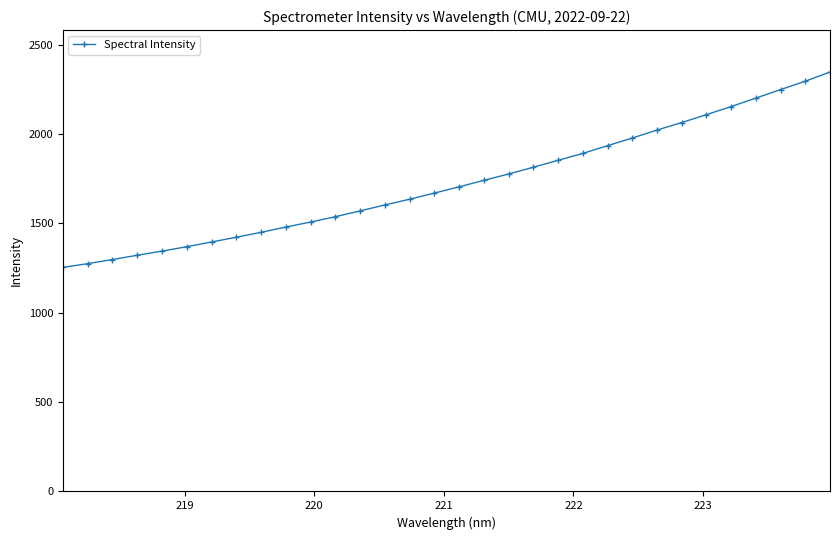

What is the difference between the second highest and second lowest values?

1021.3